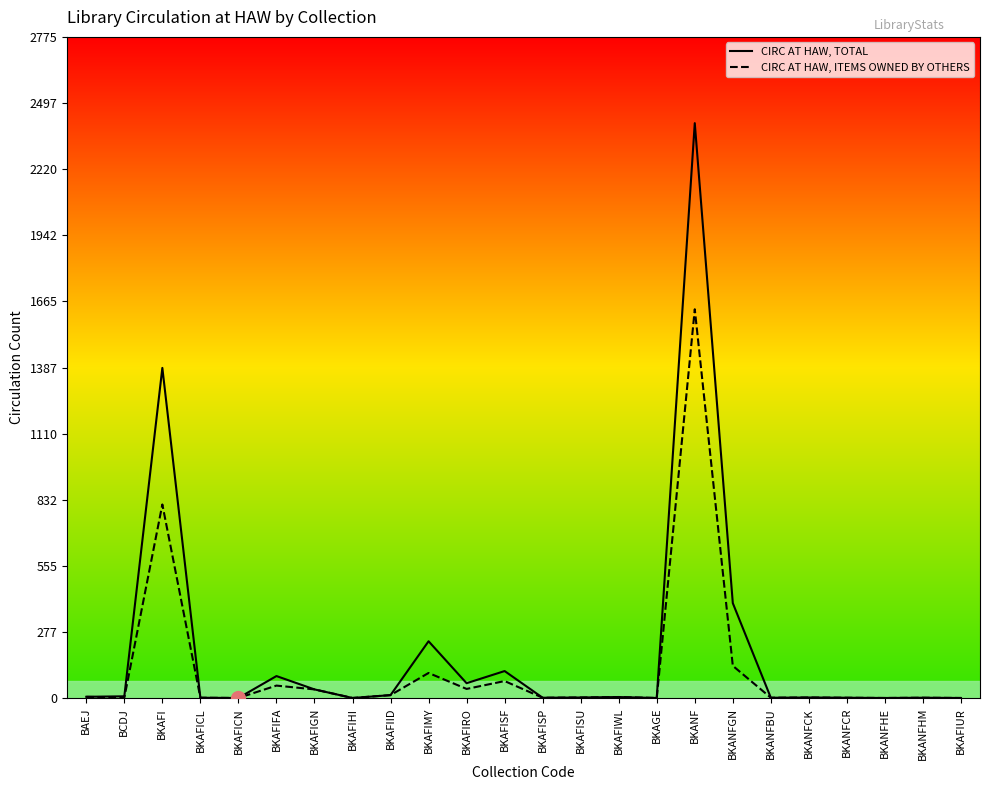

What is the maximum value shown in the chart?

2413